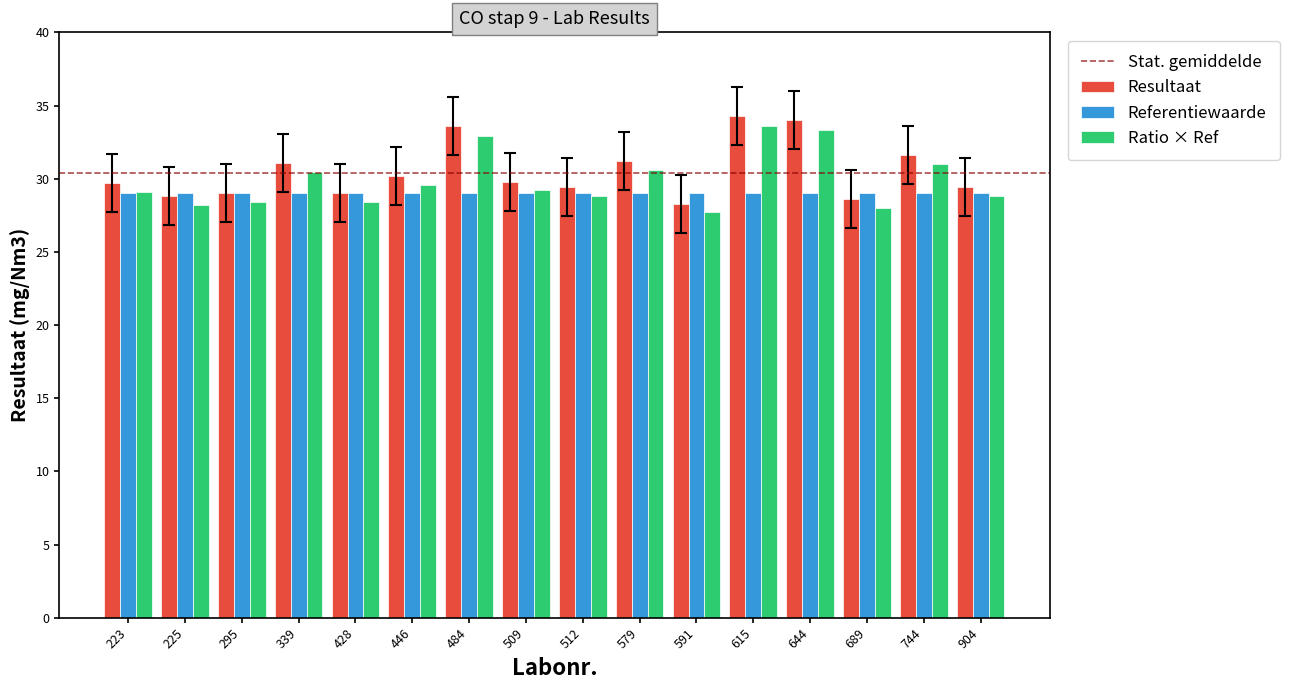

What is the difference between the maximum and minimum values in the Resultaat series?

6.0